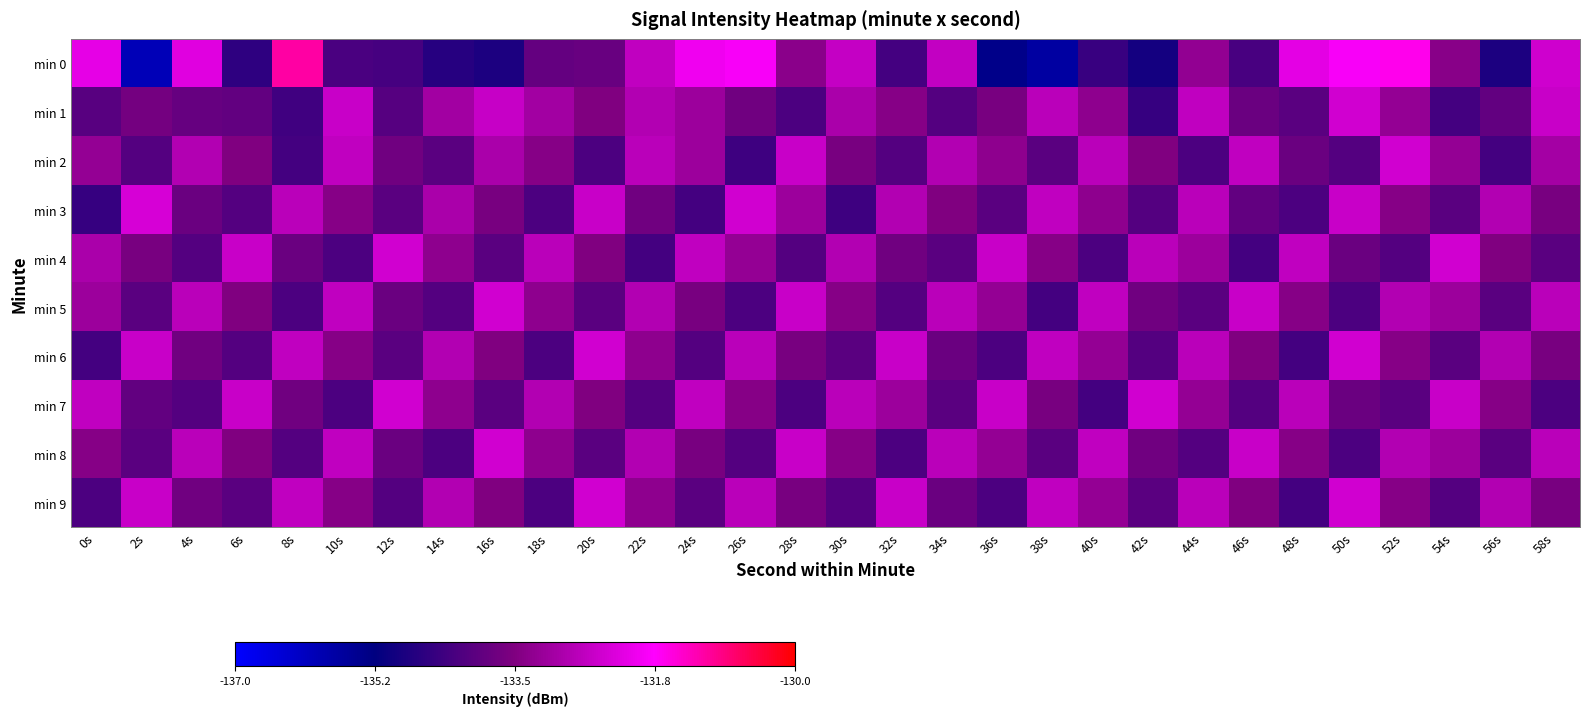

At which category is the sum across all series the highest?

52s